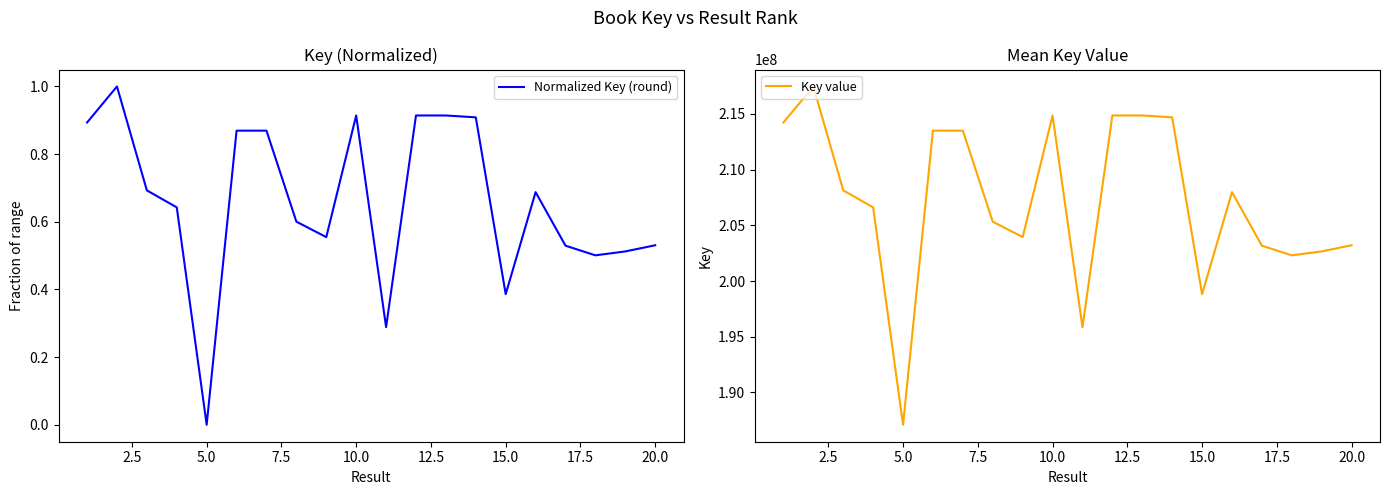

True or false: Key value and Normalized Key (round) intersect in this chart.

False